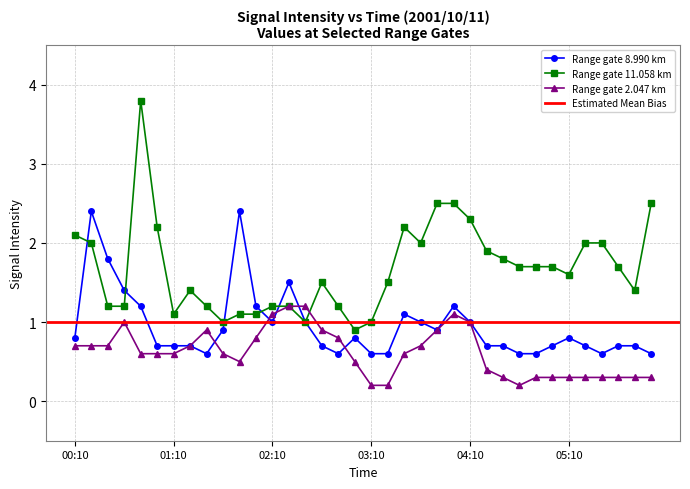

True or false: 2.047 and 8.990 intersect in this chart.

True